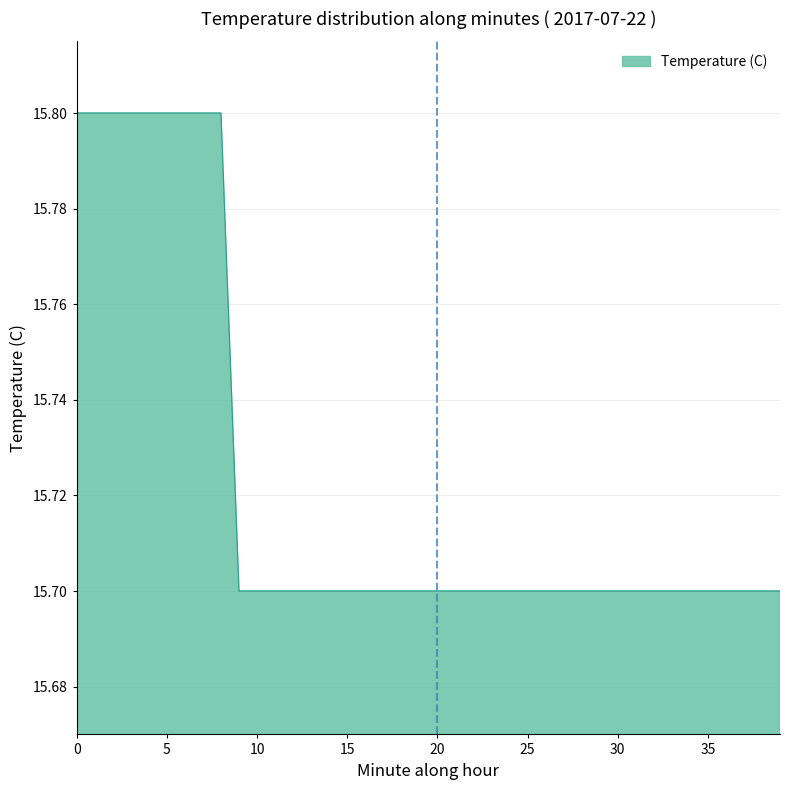

What is the greatest value displayed?

15.8